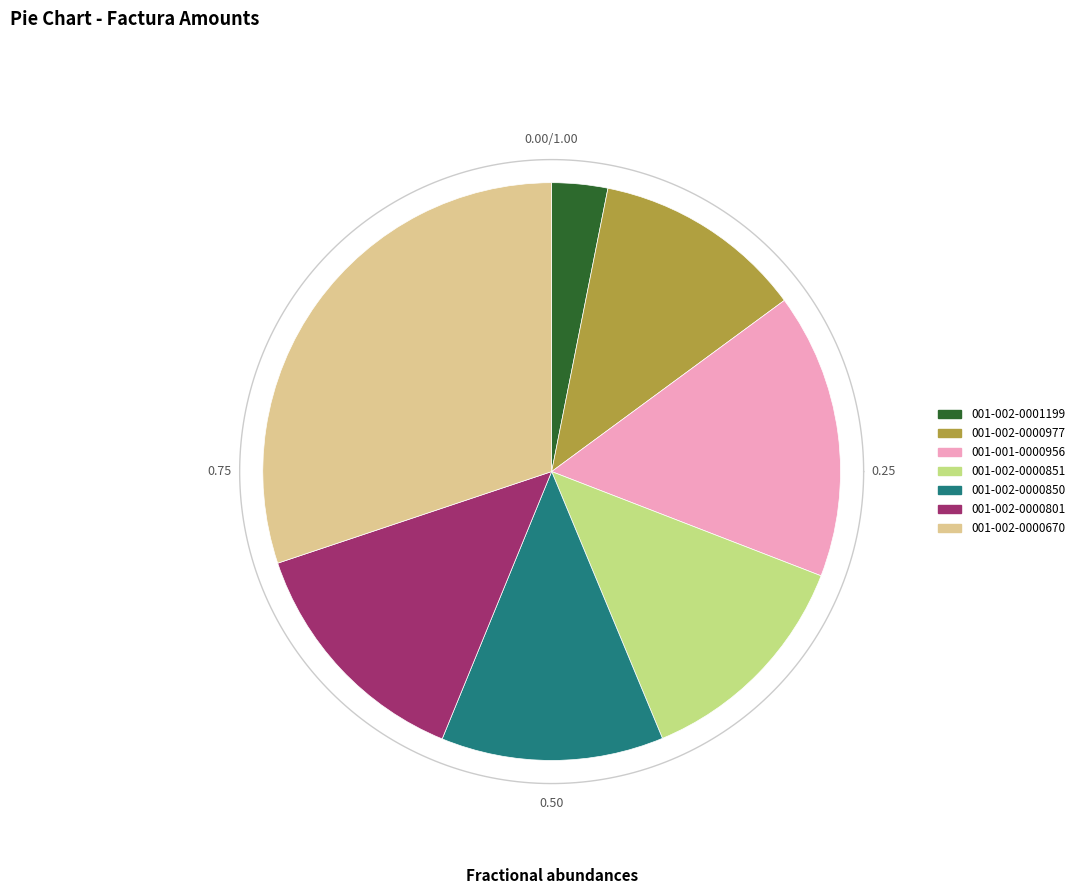

Does any single category account for the majority?

No